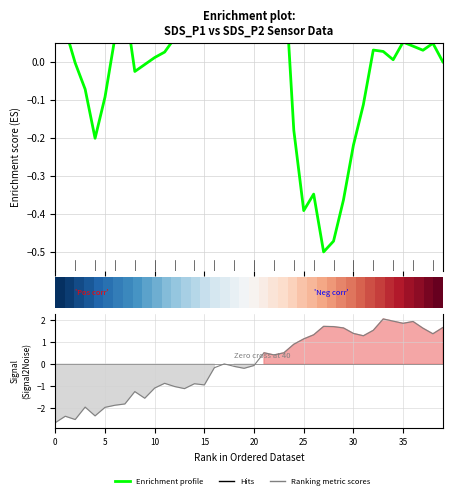

How many lines are shown in the chart?

3